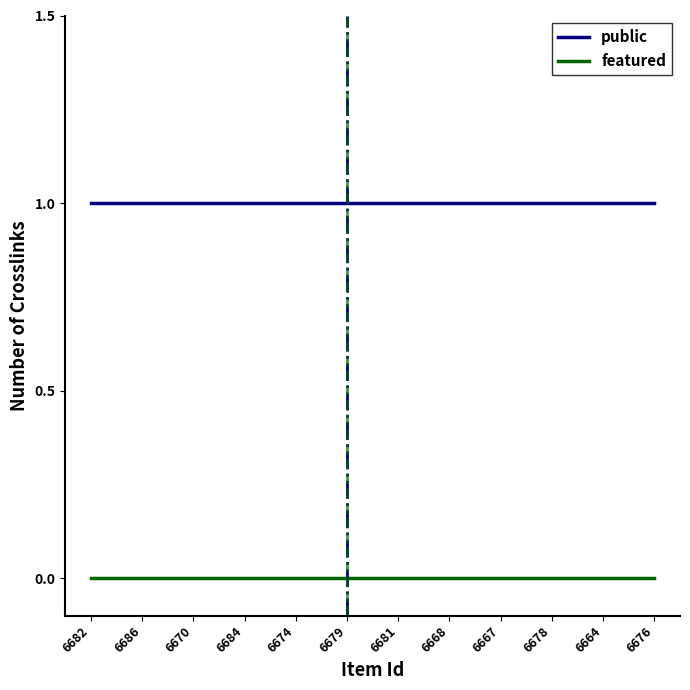

What position from the right is 6668?

5